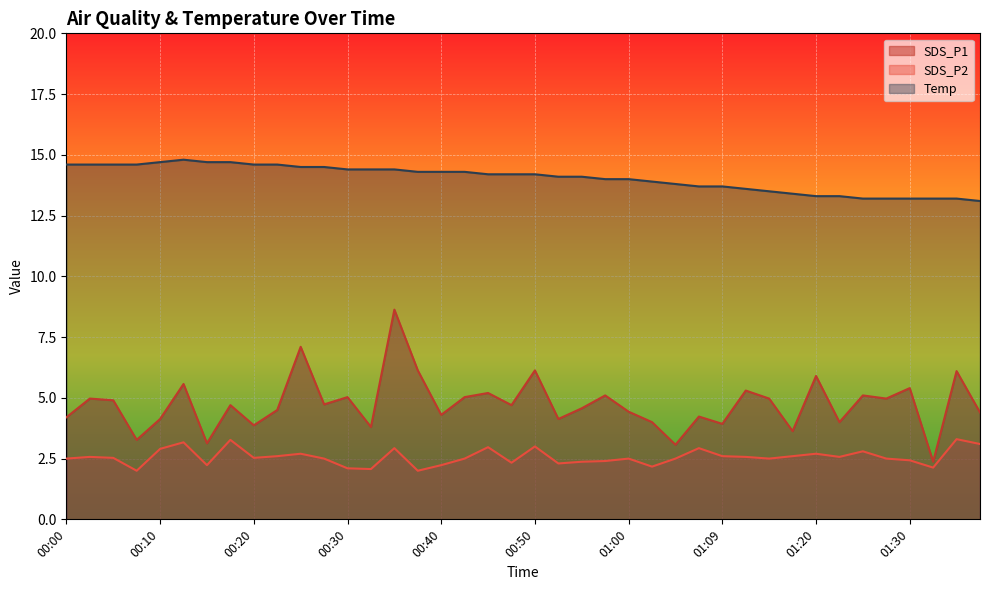

Does the chart display data point markers on the line(s)?

No